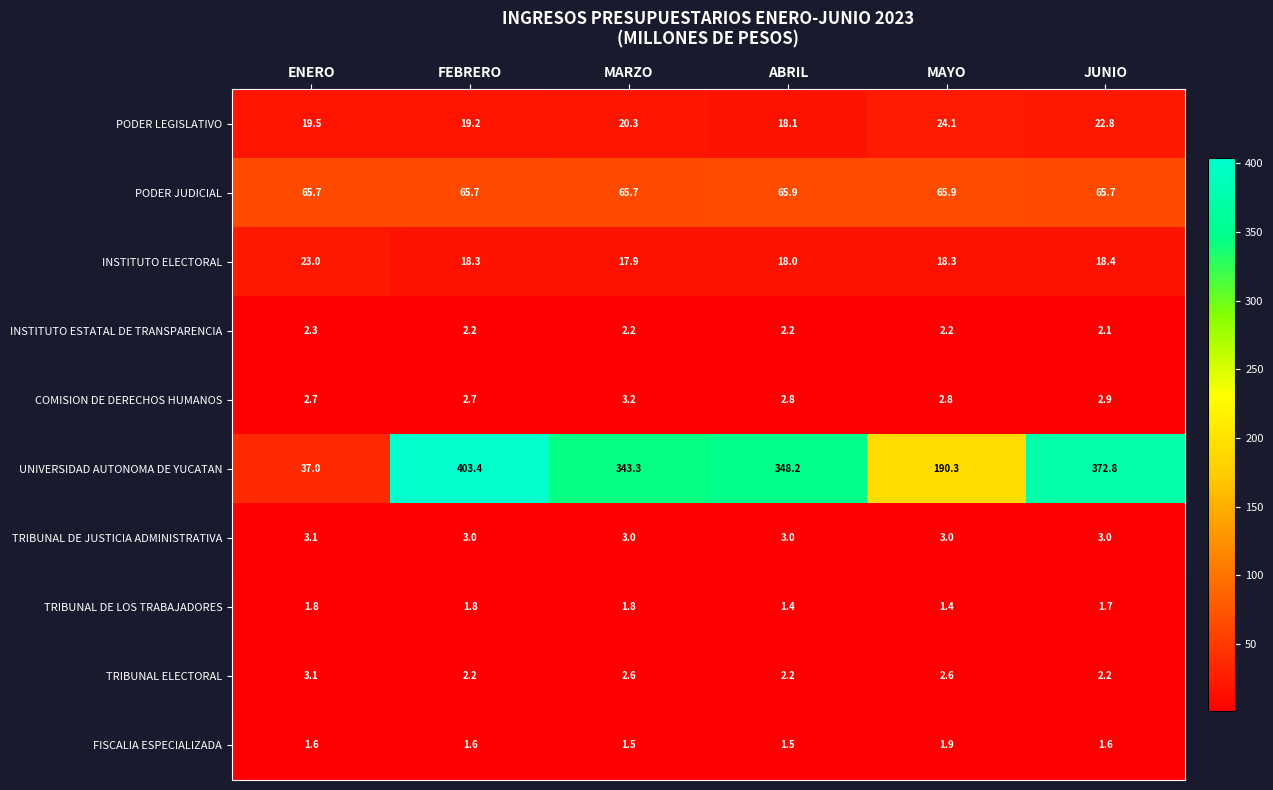

What is the sum of all FISCALIA ESPECIALIZADA values?

9.7